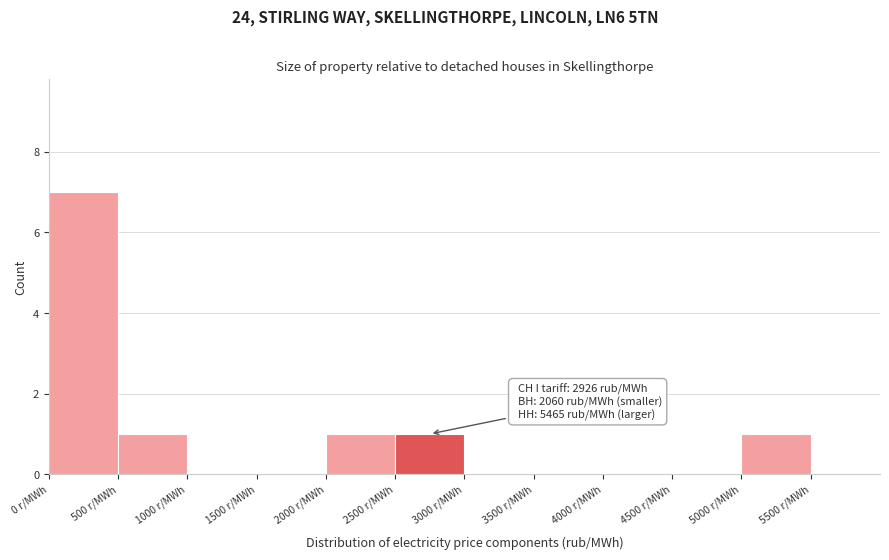

Over which range of the x-axis is the bar tallest?

0 to 500